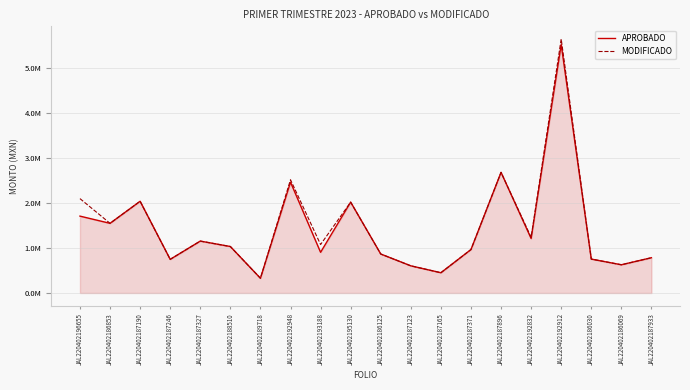

Does the chart display data point markers on the line(s)?

No